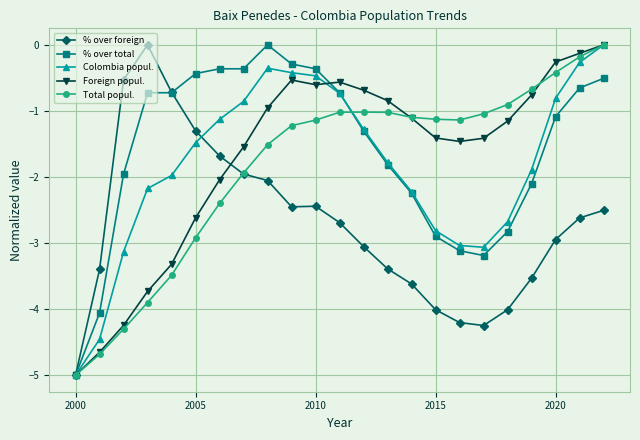

What is the difference between the maximum and minimum values in the Foreign popul. series?

5.0